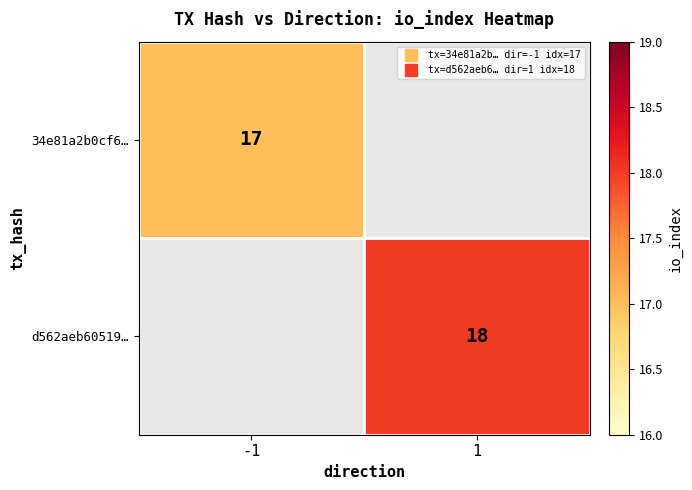

Is it true that d562aeb60519… equals 0 at -1?

True